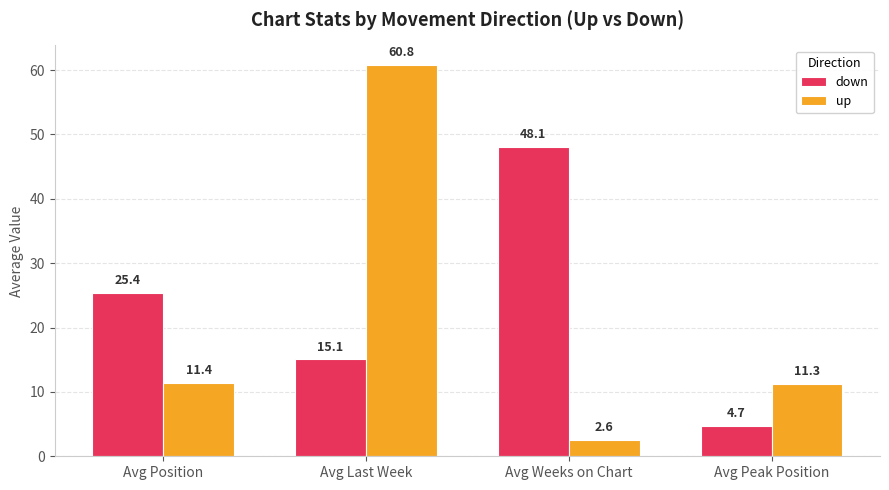

At Avg Position, list the series in order from smallest to largest.

up, down